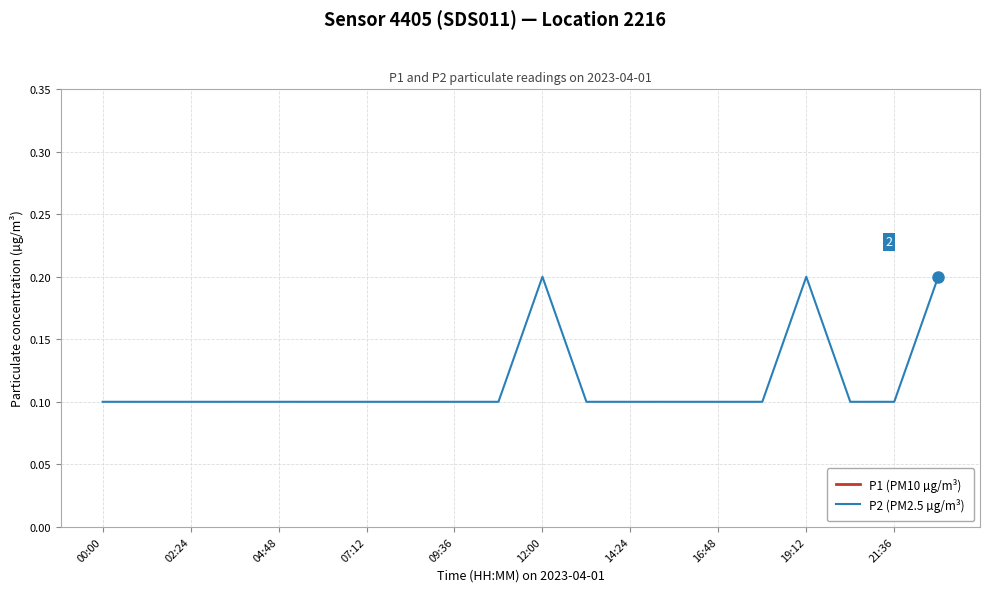

What position from the left is 00:00?

1